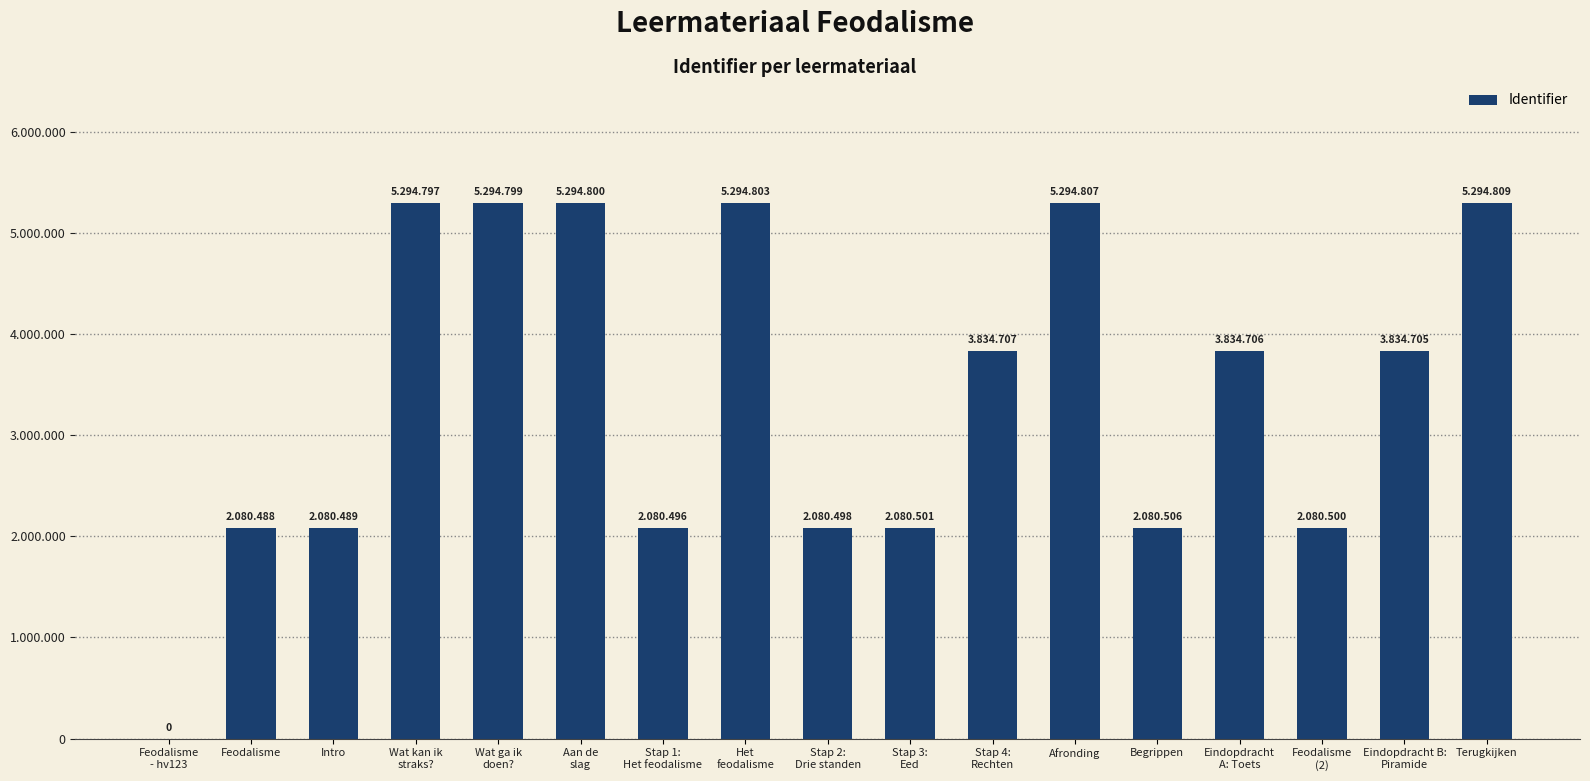

Where does the data first go above 3834705?

Wat kan ik
straks?